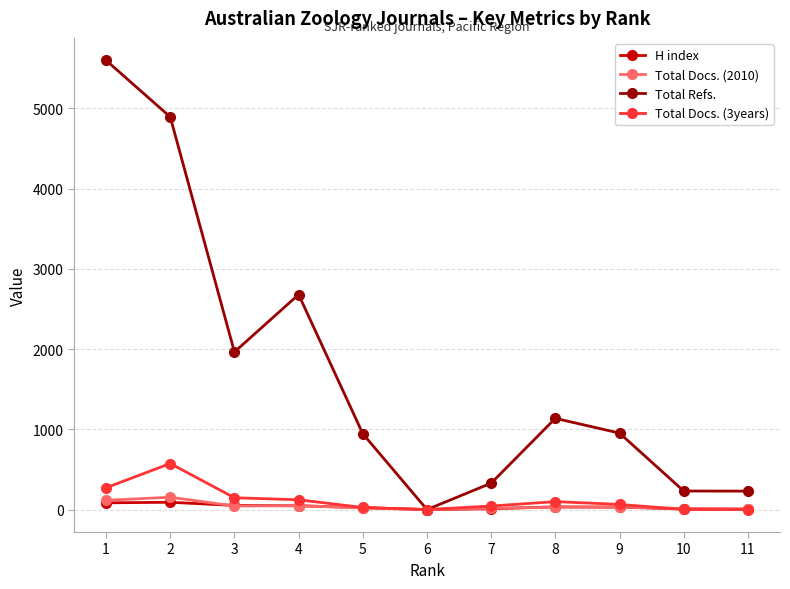

What is the highest value of the Total Refs. series?

5599